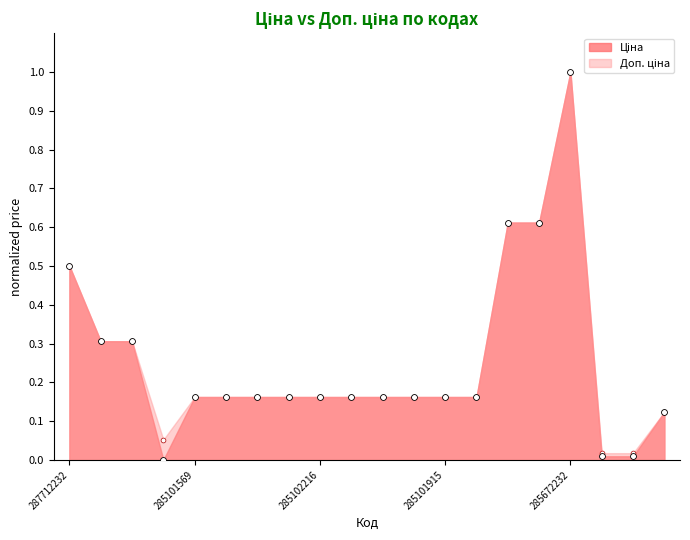

What is the total value across all series at 285102219?

0.3